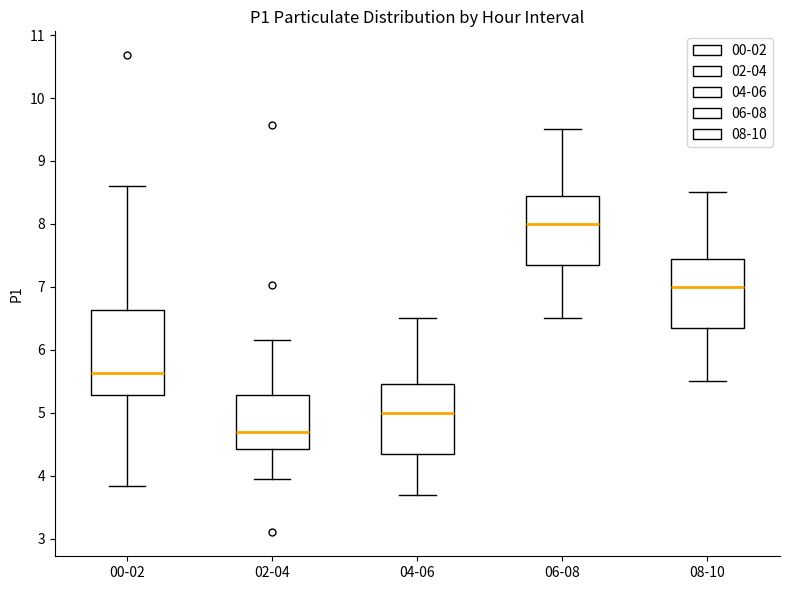

Which box's median line is the highest?

06-08